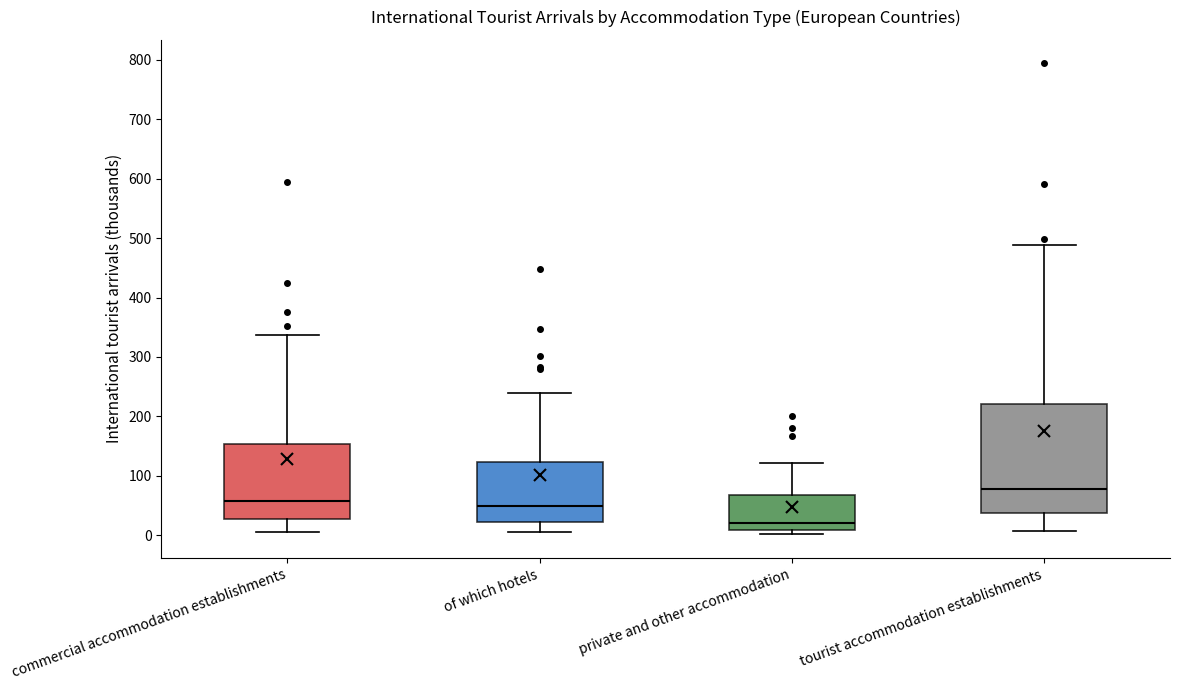

Reading left to right, transcribe this box plot: for each box, give where its median line is, the range the box spans, and where its two whiskers end, as read against the y-axis. The values are not printed on the chart, so give them approximately, as read against the axis.

commercial accommodation establishments: median 60, box 30 to 150, whiskers 10 to 340
of which hotels: median 50, box 20 to 120, whiskers 0 to 240
private and other accommodation: median 20, box 10 to 70, whiskers 0 to 120
tourist accommodation establishments: median 80, box 40 to 220, whiskers 10 to 490